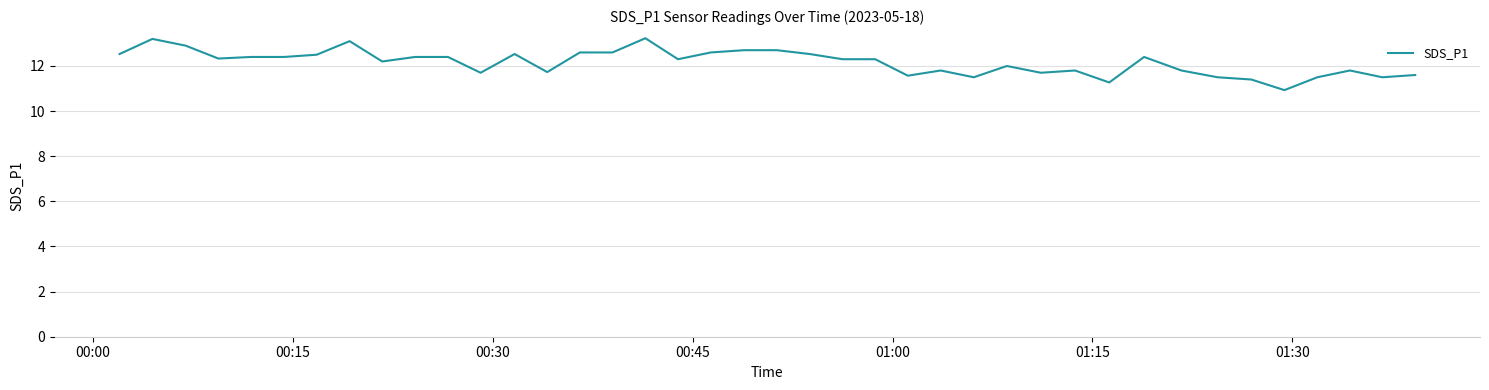

What is the difference between the maximum and minimum values?

2.3